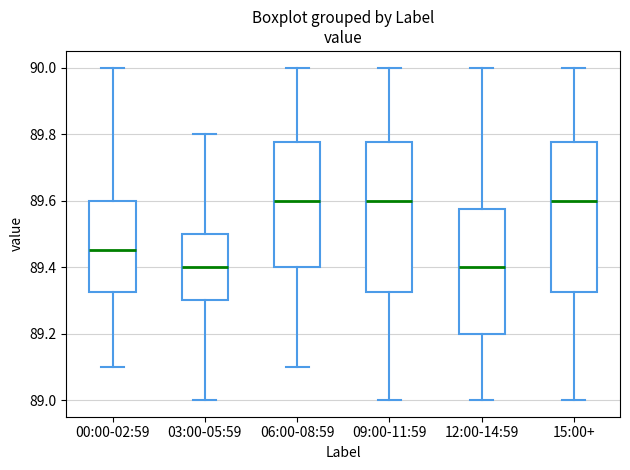

Where is the lower edge of the box for 12:00-14:59 on the y-axis? The values are not printed on the chart, so give them approximately, as read against the axis.

89.20